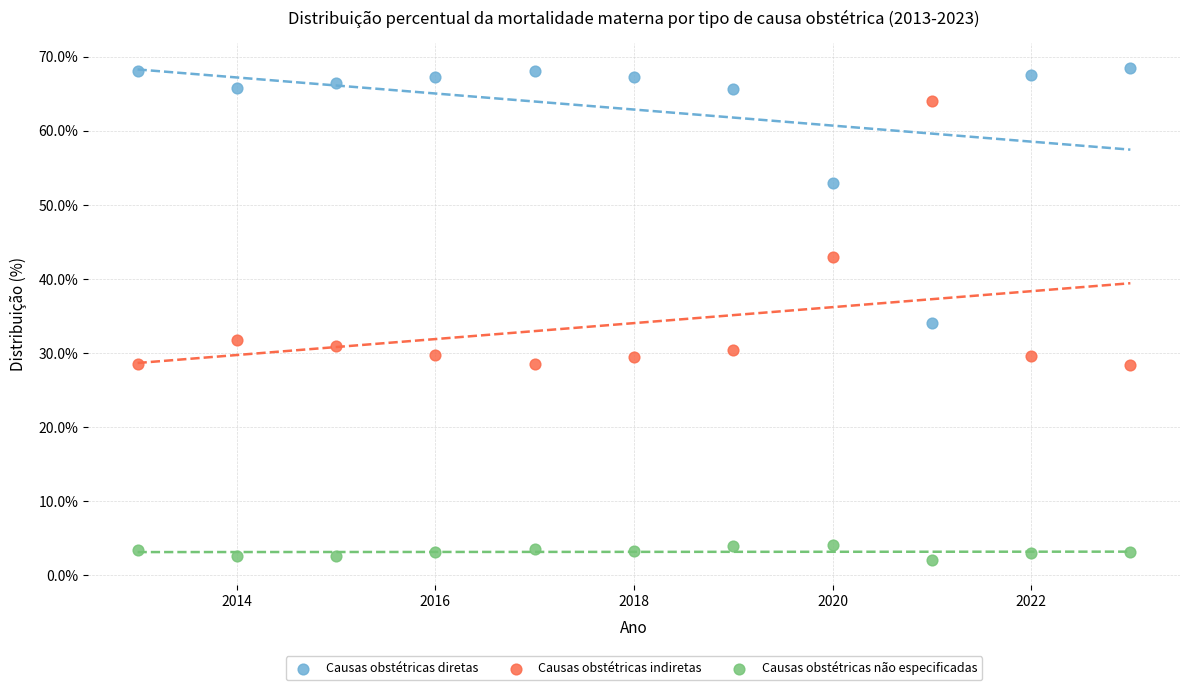

Across all data points, what is the range of X values (max minus min)?

10.0